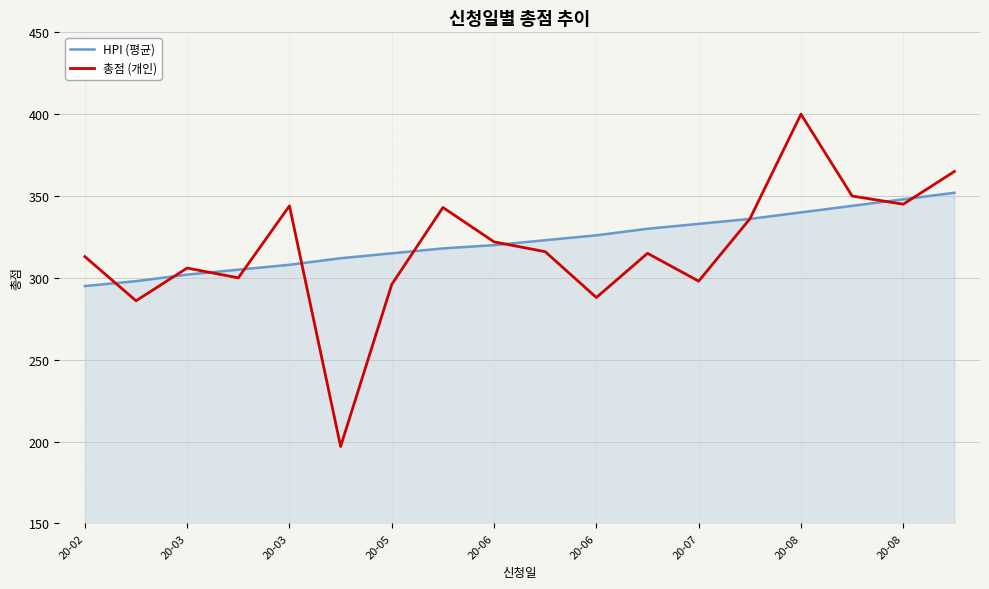

Which series has the largest total across all categories?

HPI (평균)